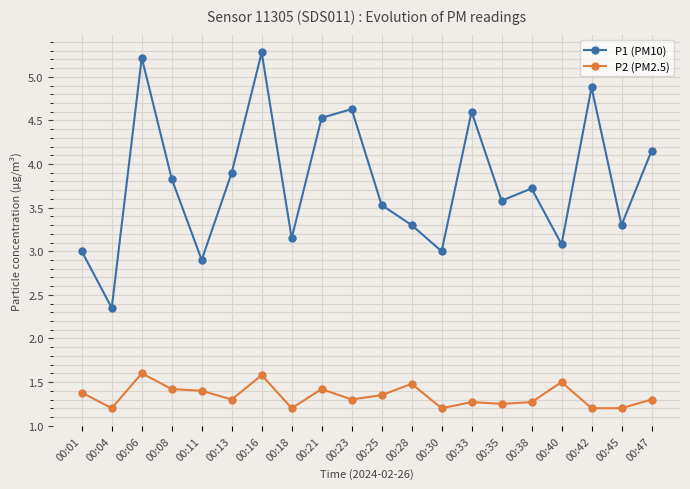

Count the P2 (PM2.5) values in the range 1 to 2.

20